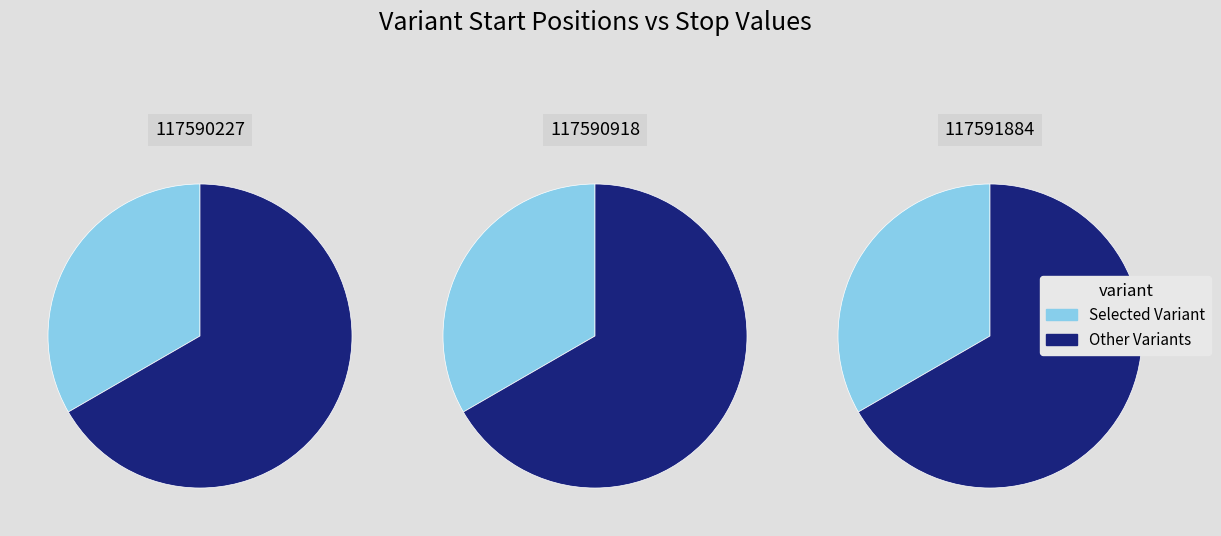

To the nearest percent, what is the average slice percentage?

33%